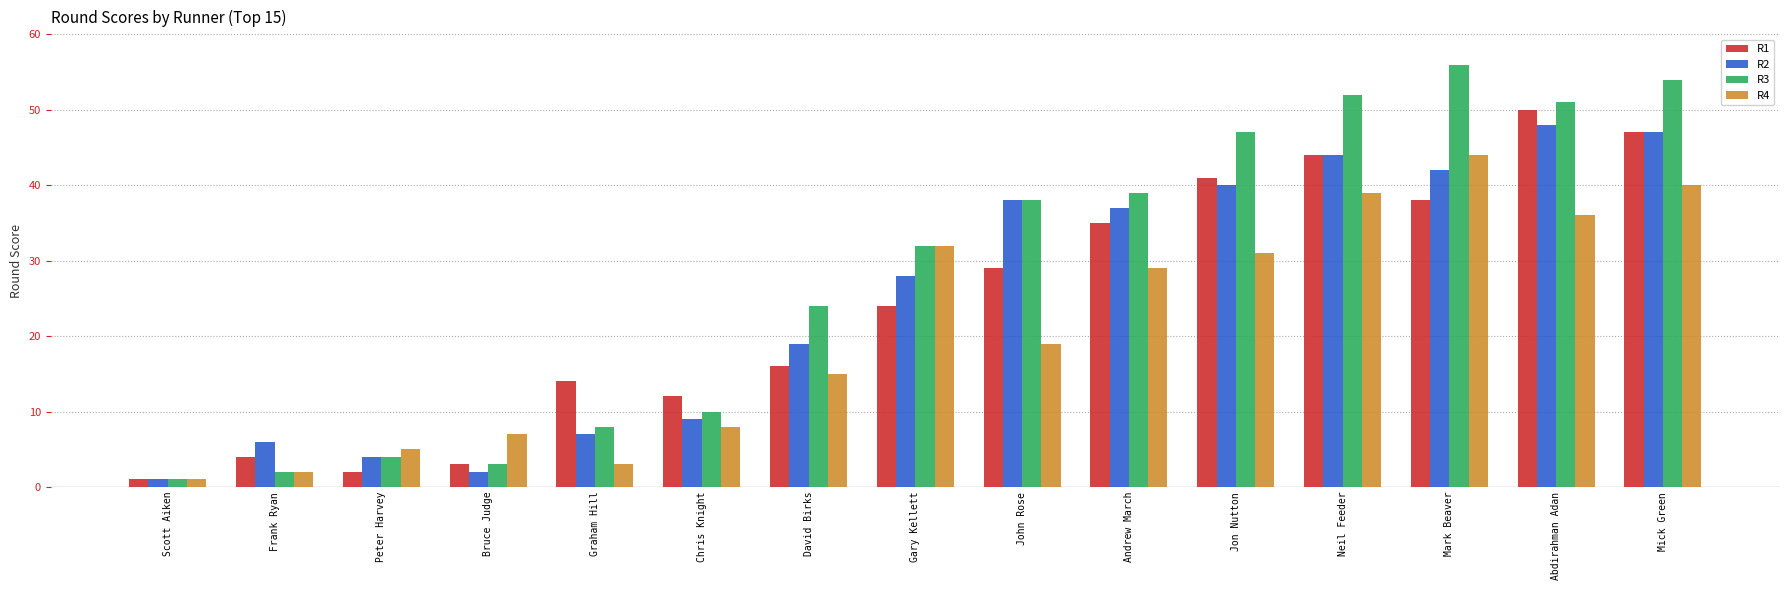

What is the smallest value displayed?

1